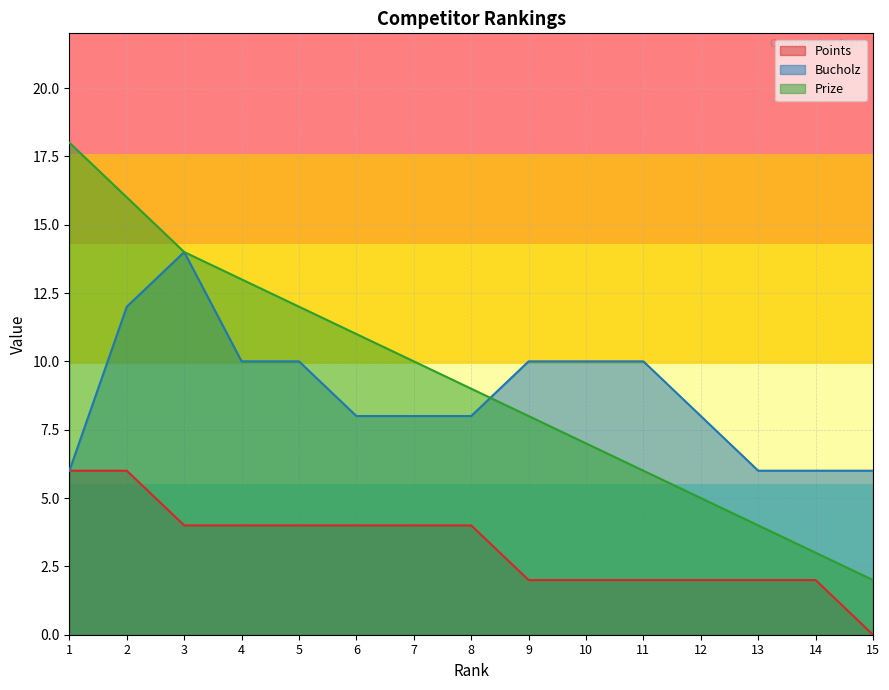

Which series ends up on top after the final intersection of Prize and Bucholz?

Bucholz